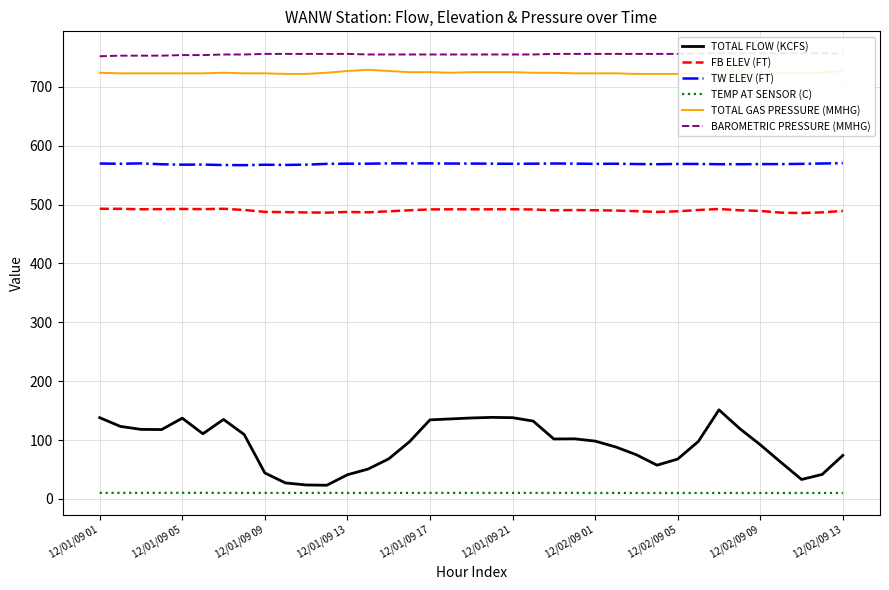

True or false: TW ELEV (FT) and FB ELEV (FT) cross at least once.

False